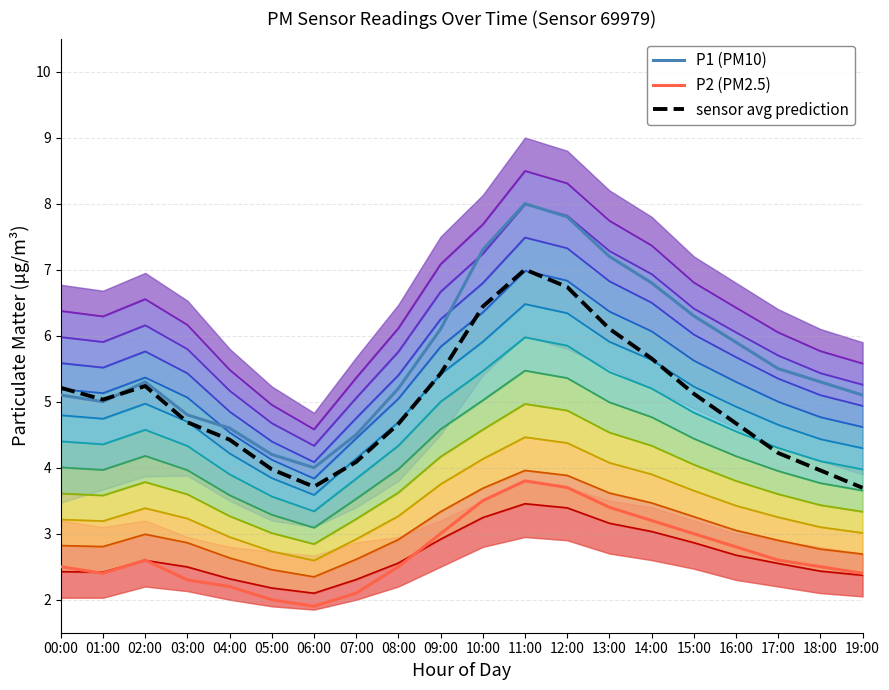

Reading right to left, what are all the values shown in this chart?

P1 (PM10): 19:00=5.1	18:00=5.3	17:00=5.5	16:00=5.9	15:00=6.3	14:00=6.8	13:00=7.2	12:00=7.8	11:00=8.0	10:00=7.3	09:00=6.1	08:00=5.2	07:00=4.5	06:00=4.0	05:00=4.2	04:00=4.6	03:00=4.8	02:00=5.3	01:00=5.0	00:00=5.1
P2 (PM2.5): 19:00=2.4	18:00=2.5	17:00=2.6	16:00=2.8	15:00=3.0	14:00=3.2	13:00=3.4	12:00=3.7	11:00=3.8	10:00=3.5	09:00=3.0	08:00=2.5	07:00=2.1	06:00=1.9	05:00=2.0	04:00=2.2	03:00=2.3	02:00=2.6	01:00=2.4	00:00=2.5
sensor avg prediction: 19:00=3.7	18:00=4.0	17:00=4.2	16:00=4.7	15:00=5.1	14:00=5.7	13:00=6.1	12:00=6.7	11:00=7.0	10:00=6.4	09:00=5.4	08:00=4.7	07:00=4.1	06:00=3.7	05:00=4.0	04:00=4.4	03:00=4.7	02:00=5.2	01:00=5.0	00:00=5.2